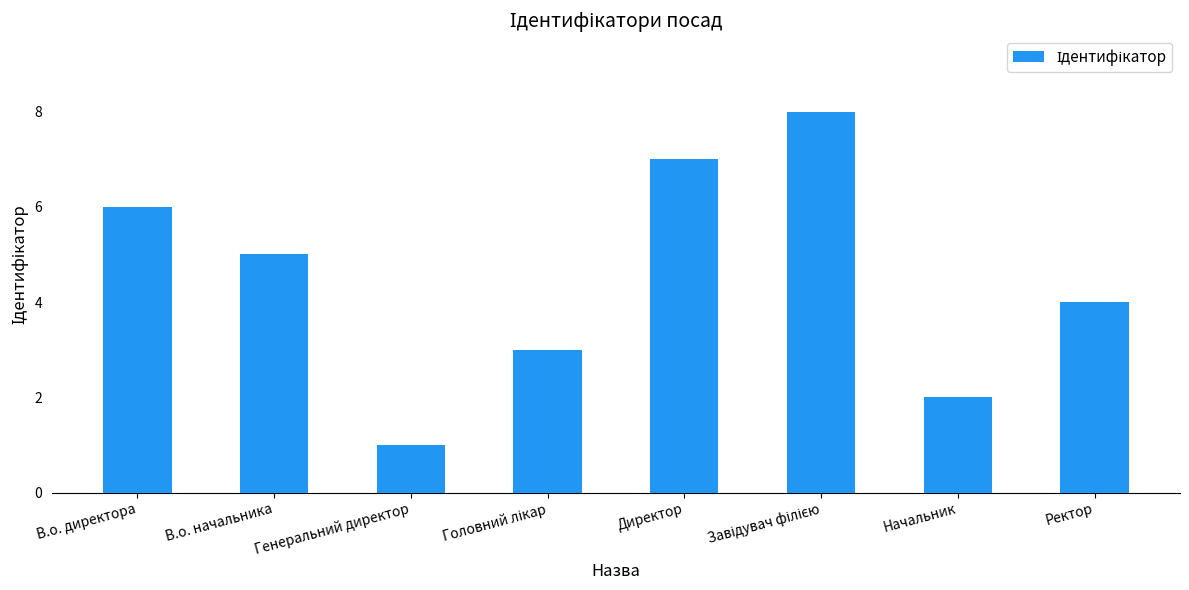

Approximately how many times larger is the value at Генеральний директор compared to В.о. начальника?

0.2